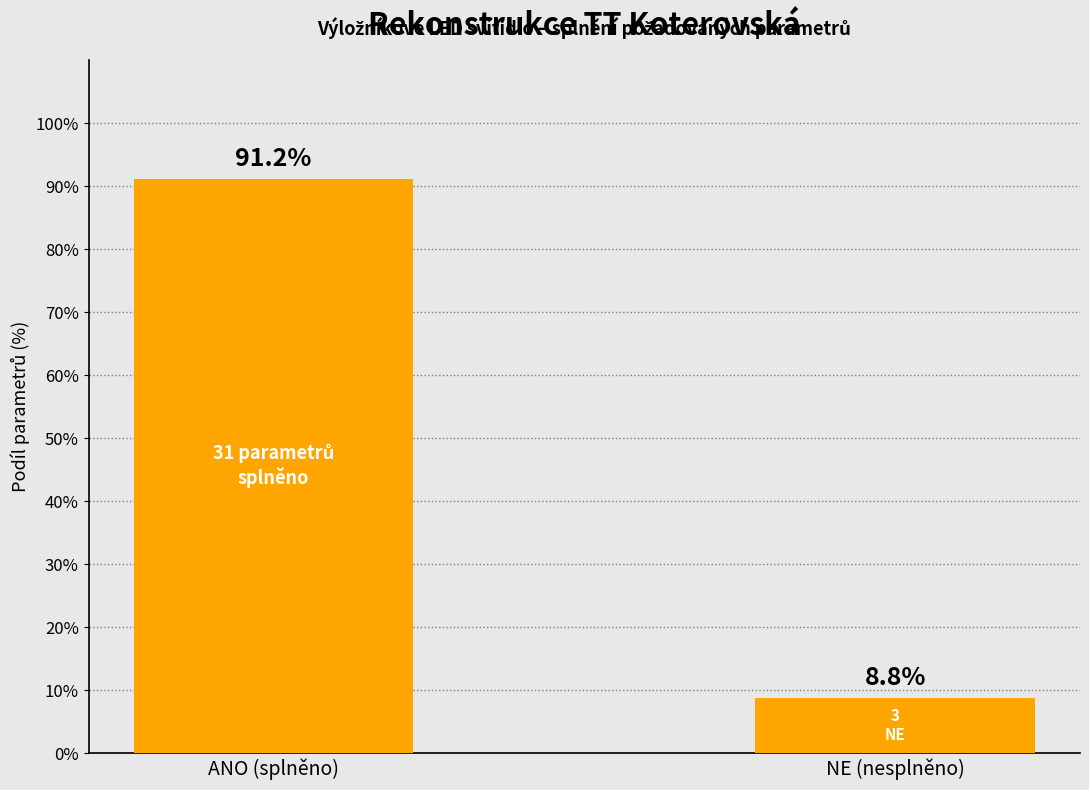

At which category does the chart reach its peak across all series?

ANO (splněno)